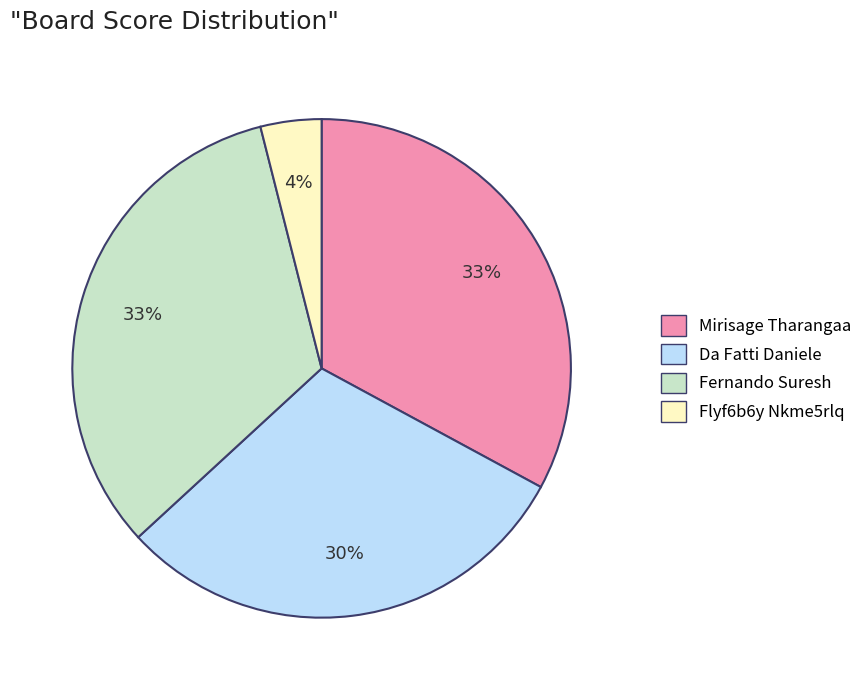

How many segments does this pie chart have?

4